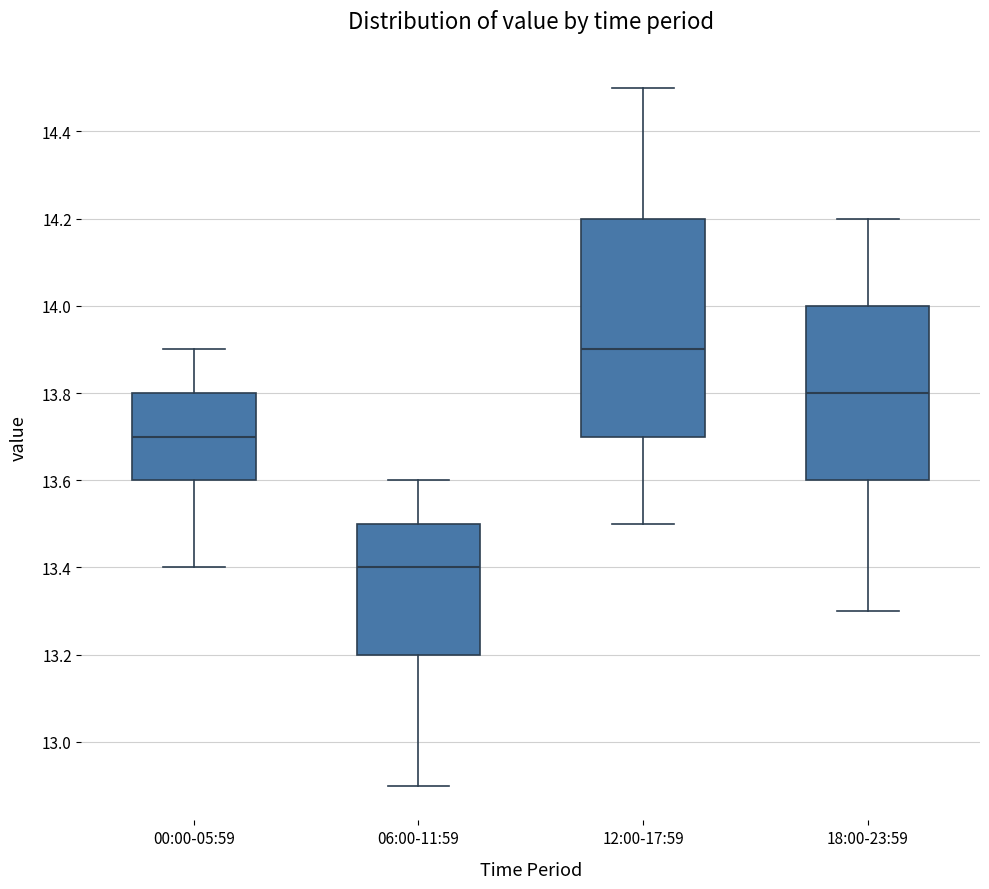

Which box's median line is the highest?

12:00-17:59